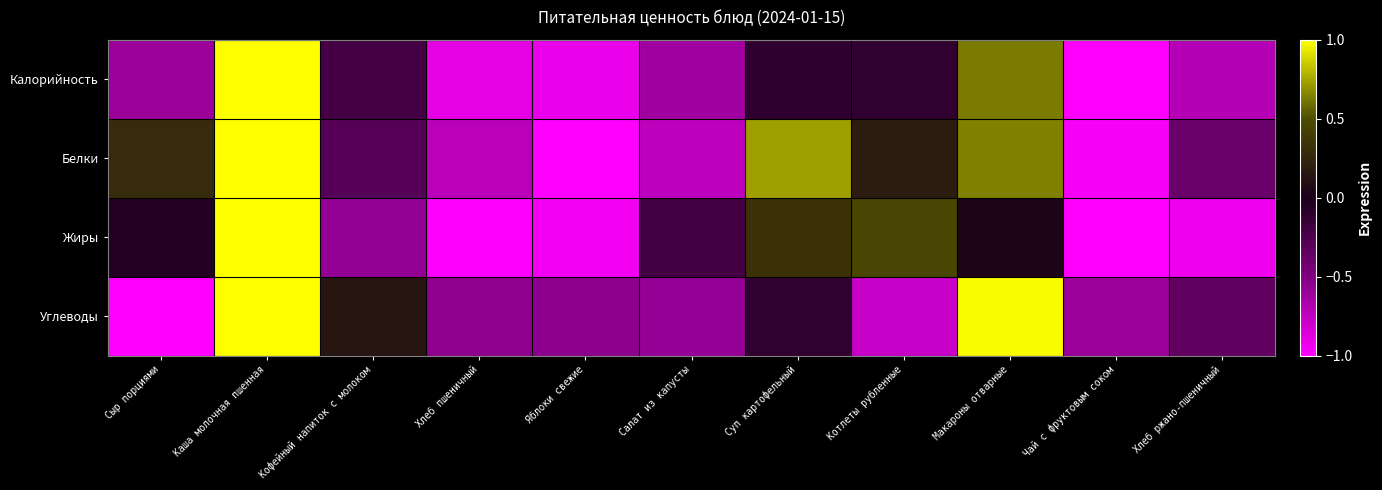

What is the total value across all series at Салат из капусты?

-2.2